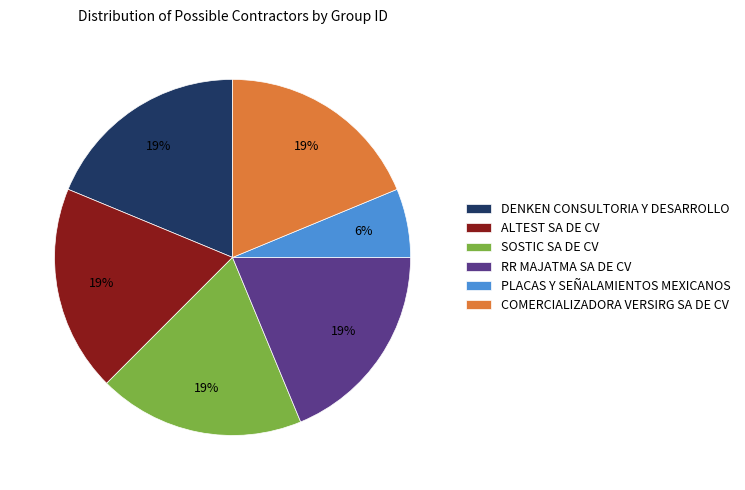

What is the ratio of the value at DENKEN CONSULTORIA Y DESARROLLO to the value at SOSTIC SA DE CV?

1.0